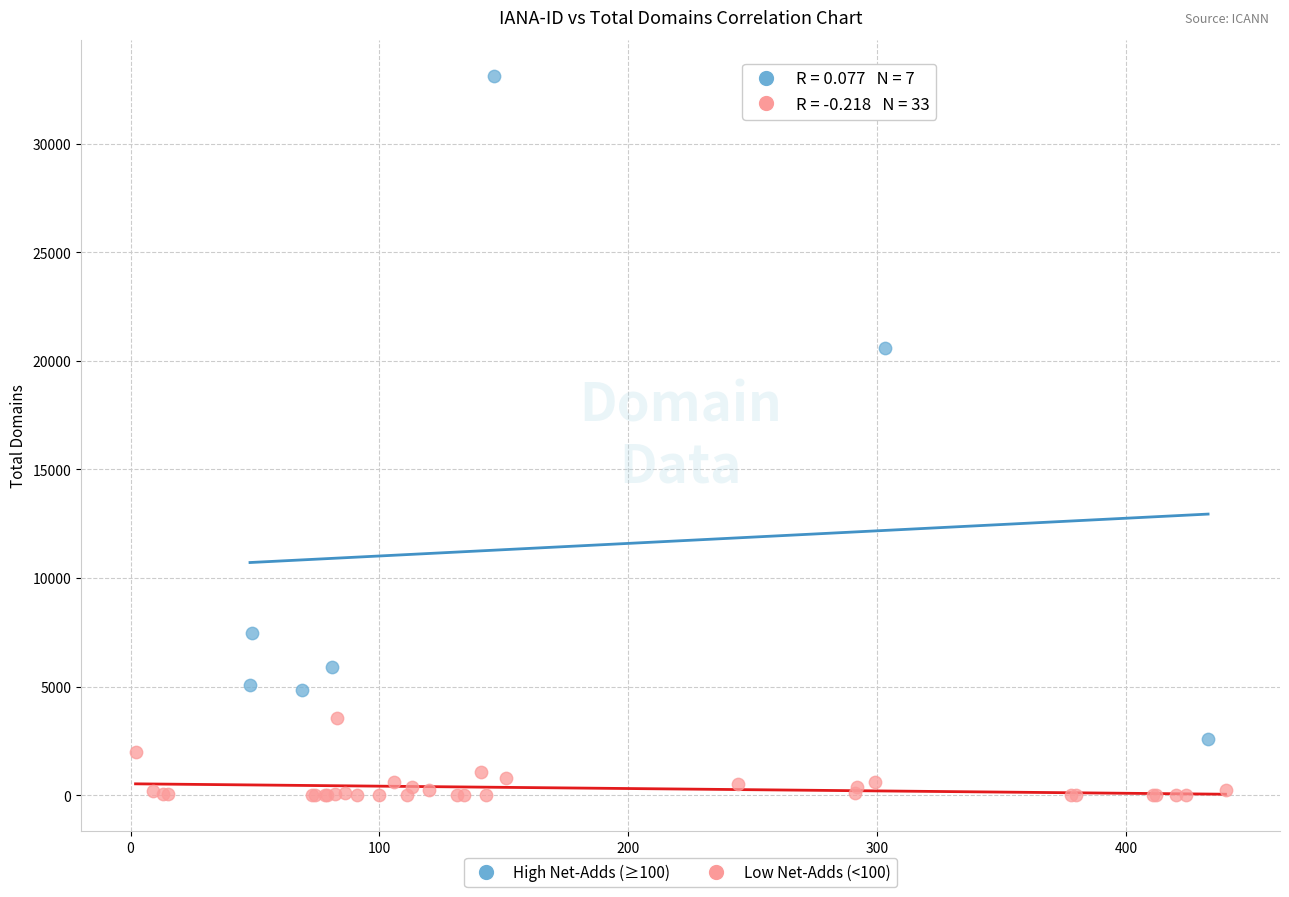

Which series contains the highest Y value?

High Net-Adds (≥100)